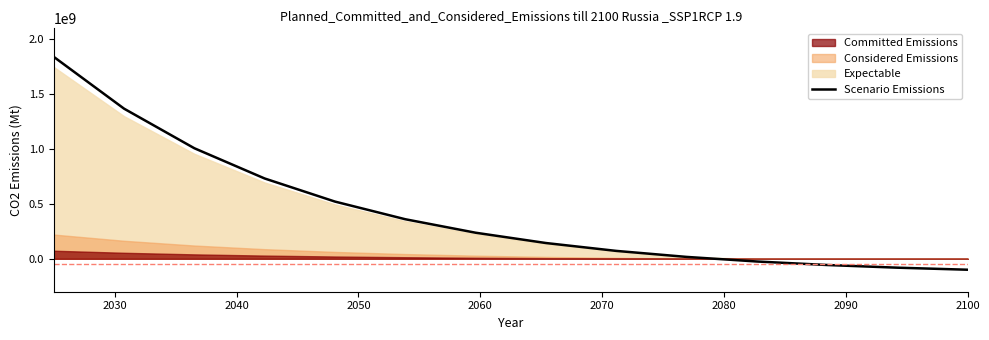

What is the lowest value of the Scenario Emissions series?

-99605233.2